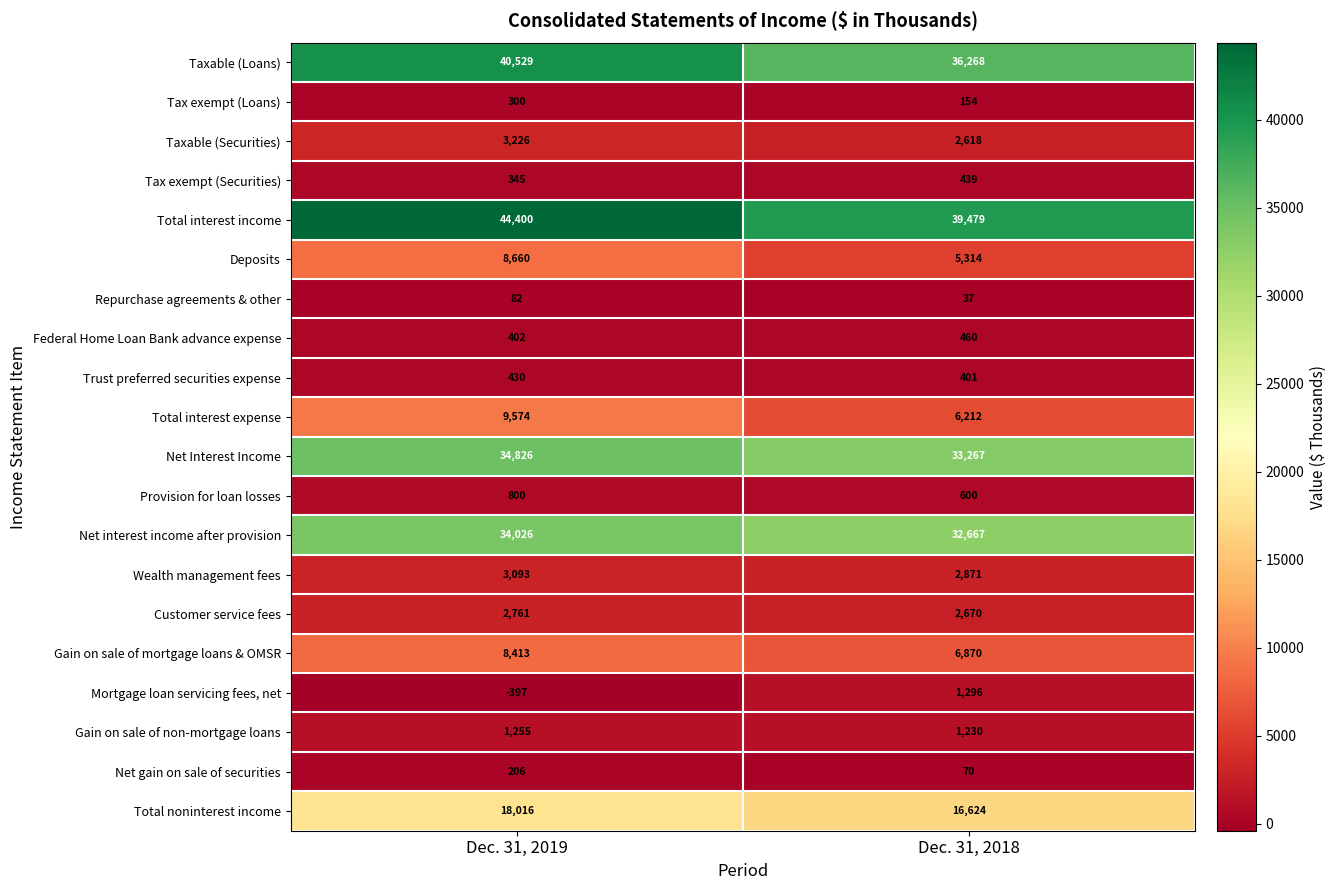

Rank the series at Dec. 31, 2018 from highest to lowest value.

Total interest income, Taxable (Loans), Net Interest Income, Net interest income after provision, Total noninterest income, Gain on sale of mortgage loans & OMSR, Total interest expense, Deposits, Wealth management fees, Customer service fees, Taxable (Securities), Mortgage loan servicing fees, net, Gain on sale of non-mortgage loans, Provision for loan losses, Federal Home Loan Bank advance expense, Tax exempt (Securities), Trust preferred securities expense, Tax exempt (Loans), Net gain on sale of securities, Repurchase agreements & other